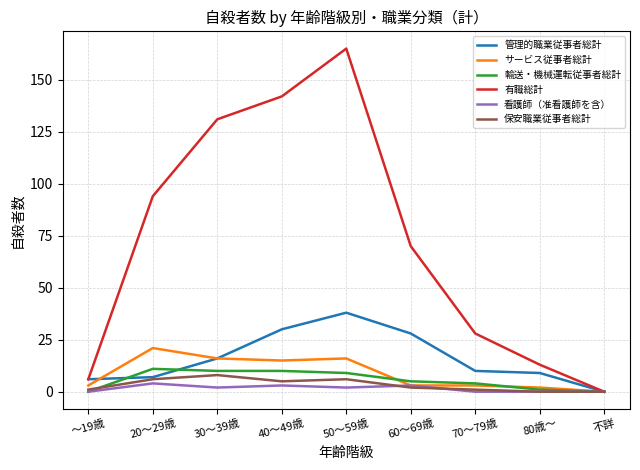

The 看護師（准看護師を含） series shows 2 at 30～39歳. True or false?

True